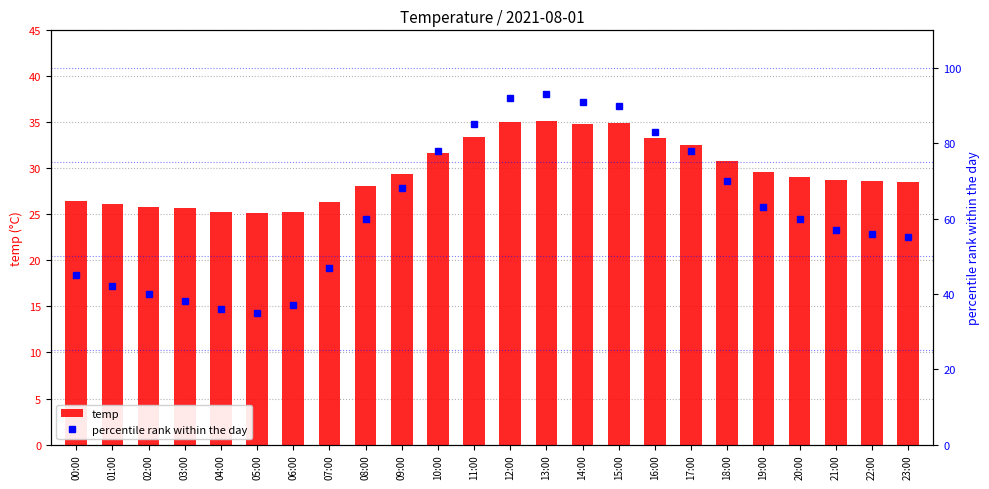

What are all the series names shown in the legend?

temp, percentile rank within the day